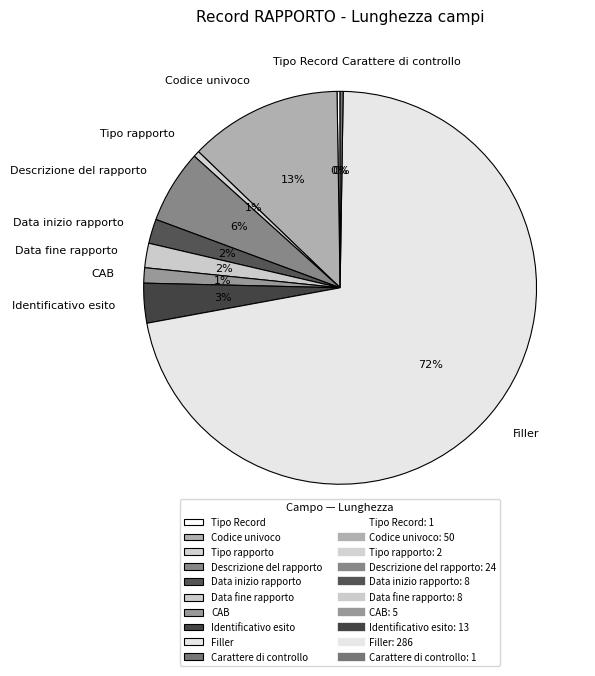

To the nearest percent, what percentage of the pie is Codice univoco?

13%